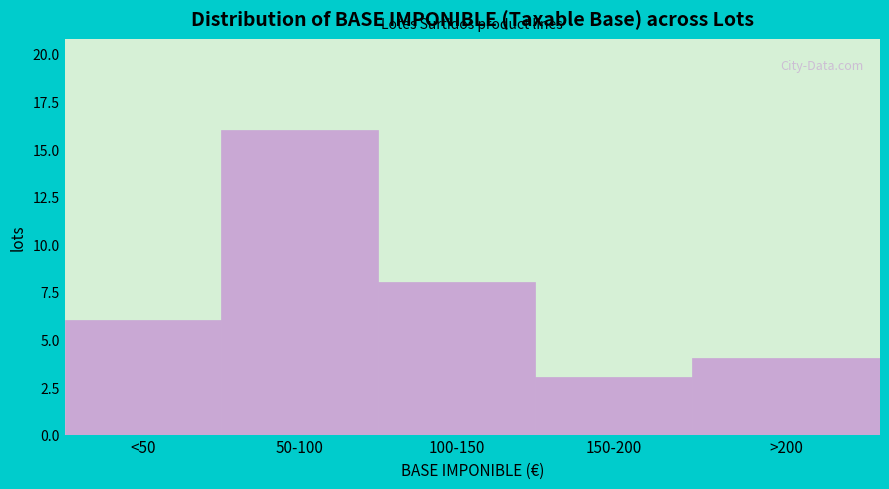

Reading left to right, list all the values displayed in this chart.

6	16	8	3	4